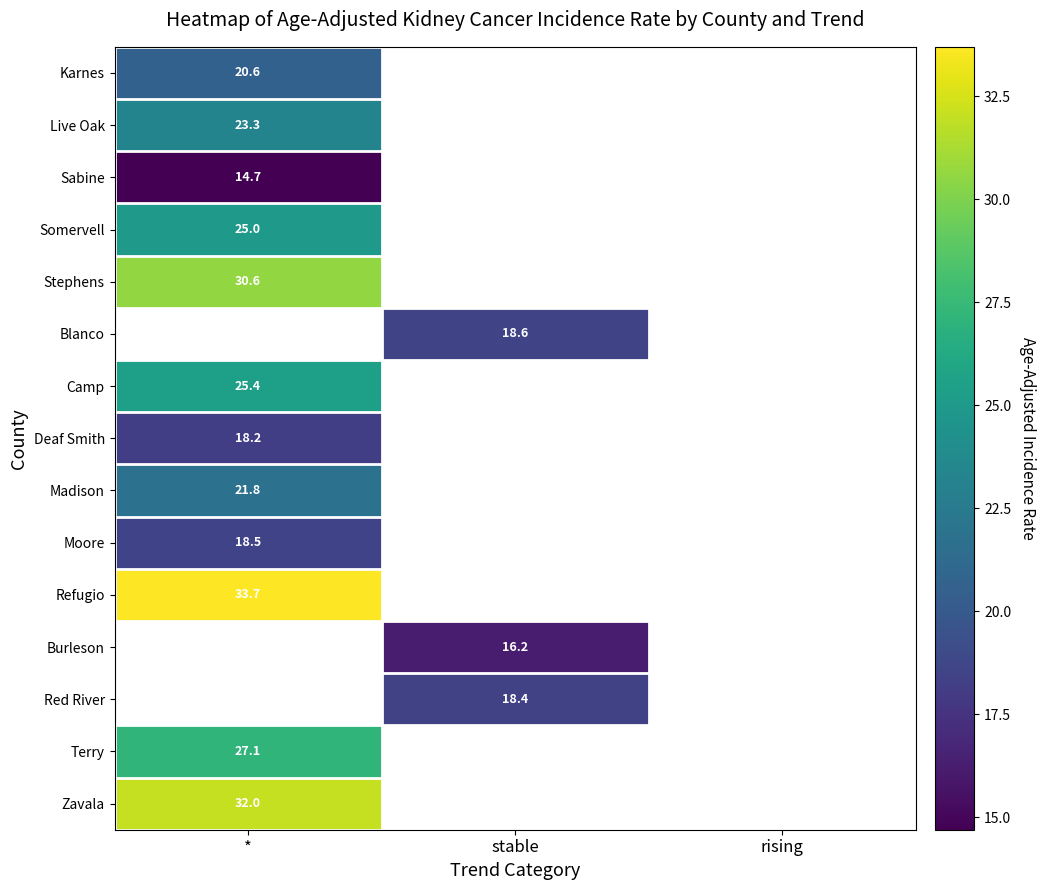

True or false: Deaf Smith has a value of 5.5 at *.

False